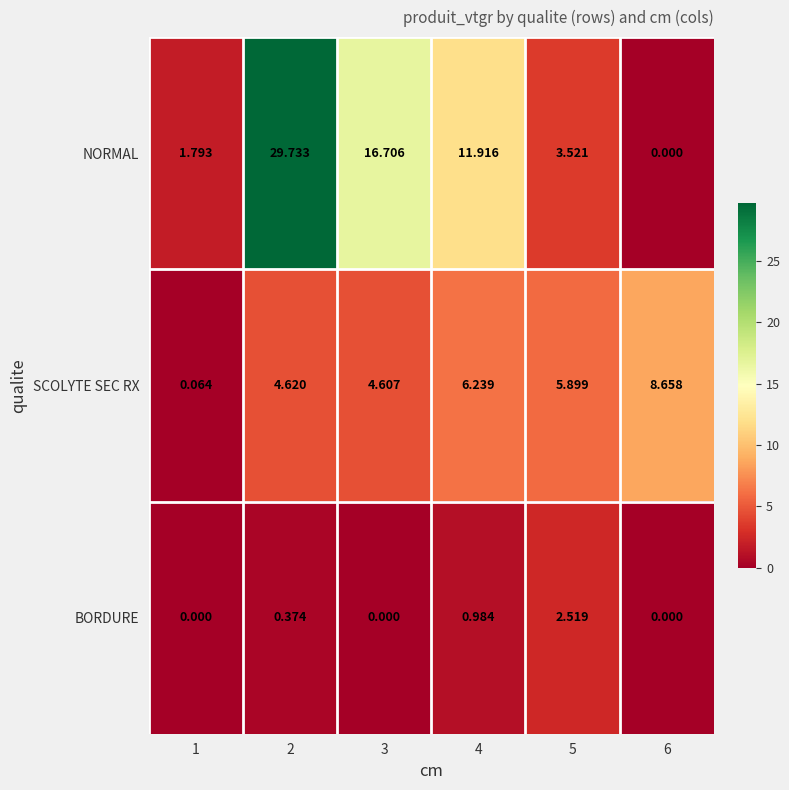

List the series in order of their overall mean, lowest first.

BORDURE, SCOLYTE SEC RX, NORMAL